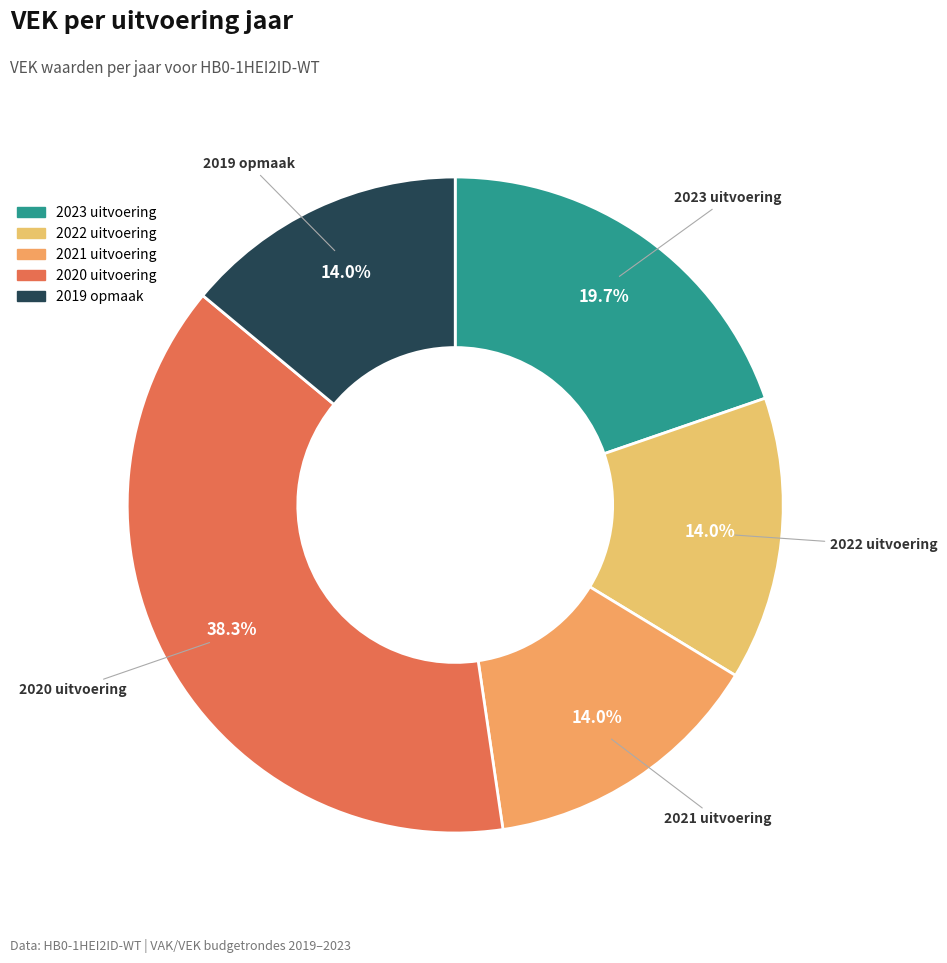

Count the number of slices in the pie.

5